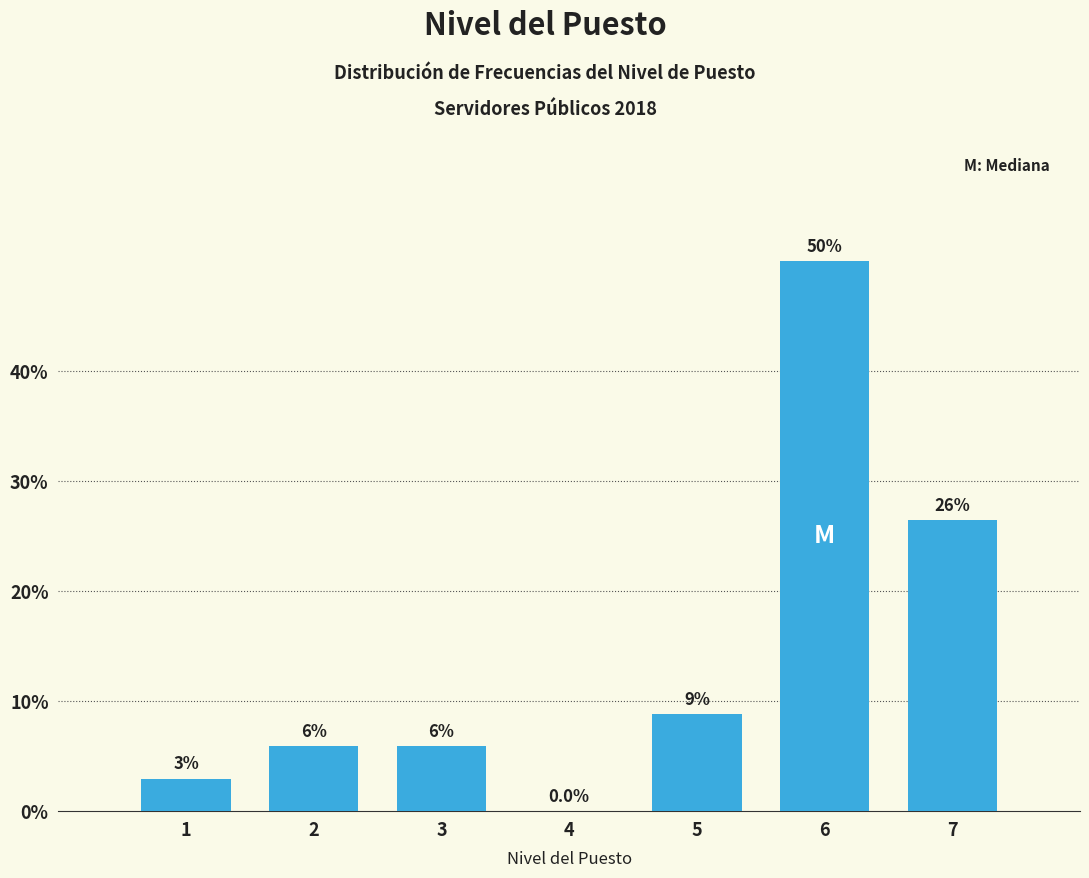

Are the bars horizontal?

No